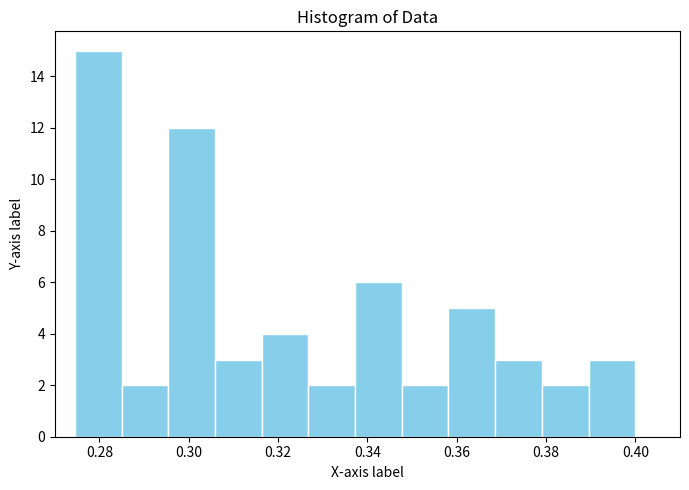

Which range on the x-axis has the tallest bar?

0.274 to 0.284